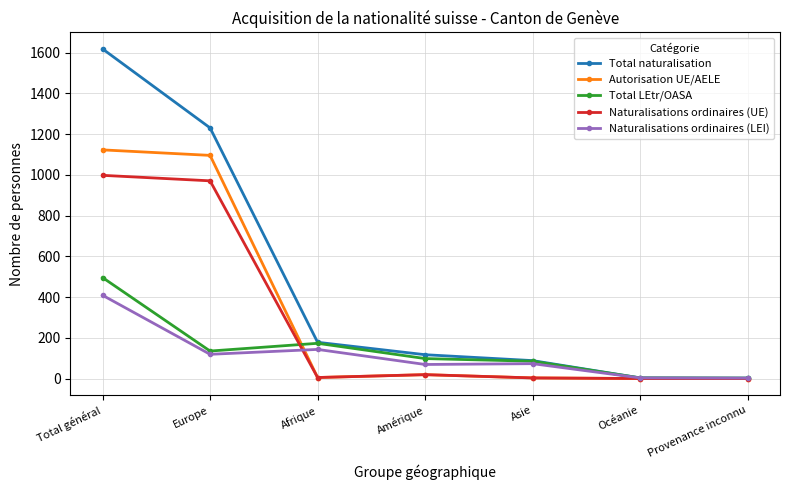

At which category is the sum across all series the highest?

Total général